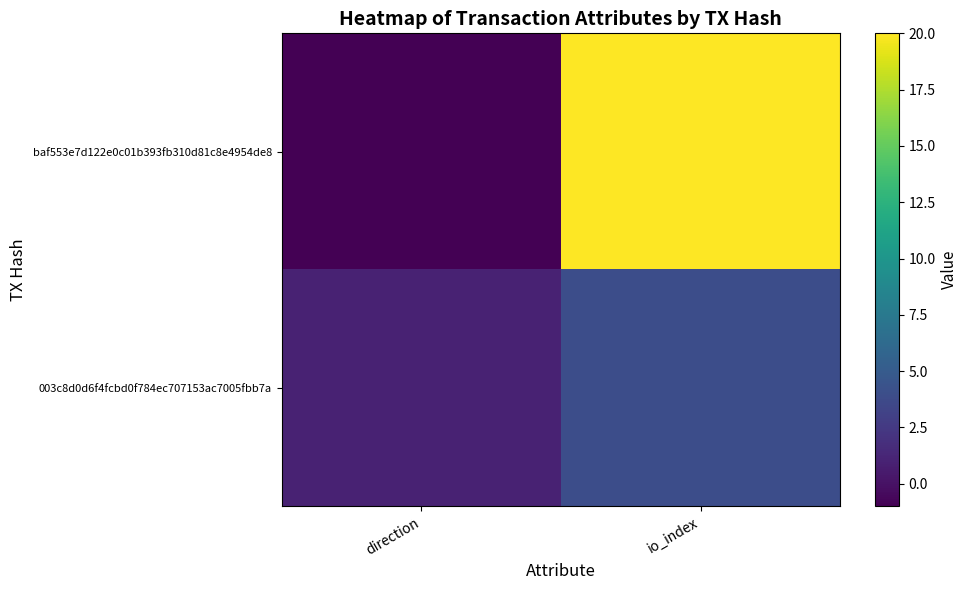

Rank the series by their maximum value, from lowest to highest.

003c8d0d6f4fcbd0f784ec707153ac7005fbb7a, baf553e7d122e0c01b393fb310d81c8e4954de8